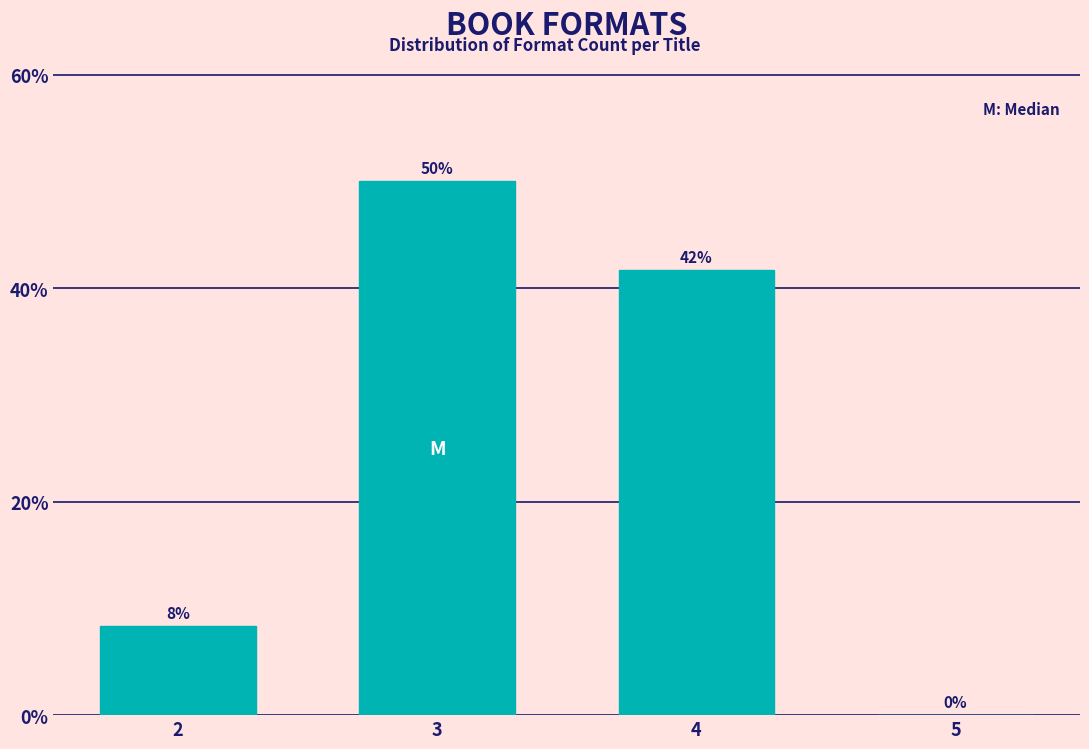

True or false: the data shows 41.7 at 4.

True